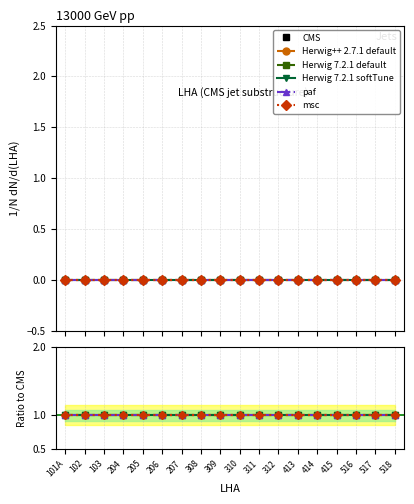

Which series has the largest range (max minus min)?

CMS